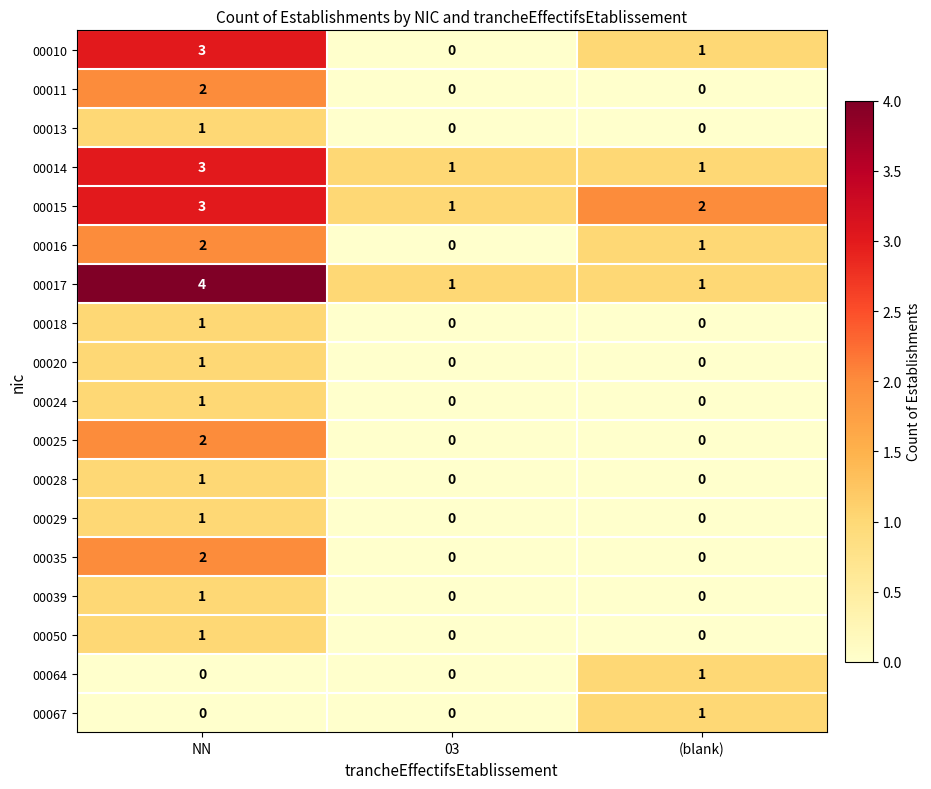

Is it true that 00029 equals 0 at 03?

True